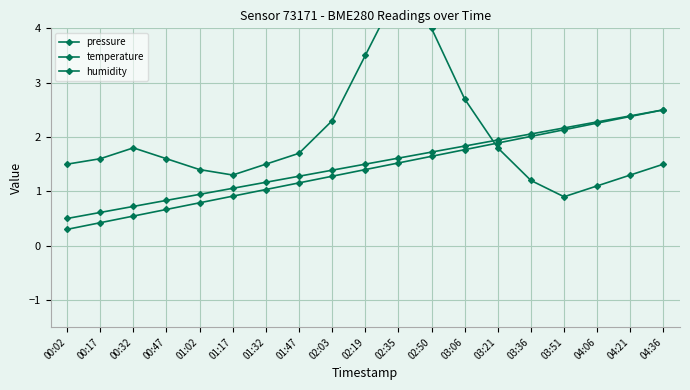

The humidity series shows 0.4 at 00:17. True or false?

False